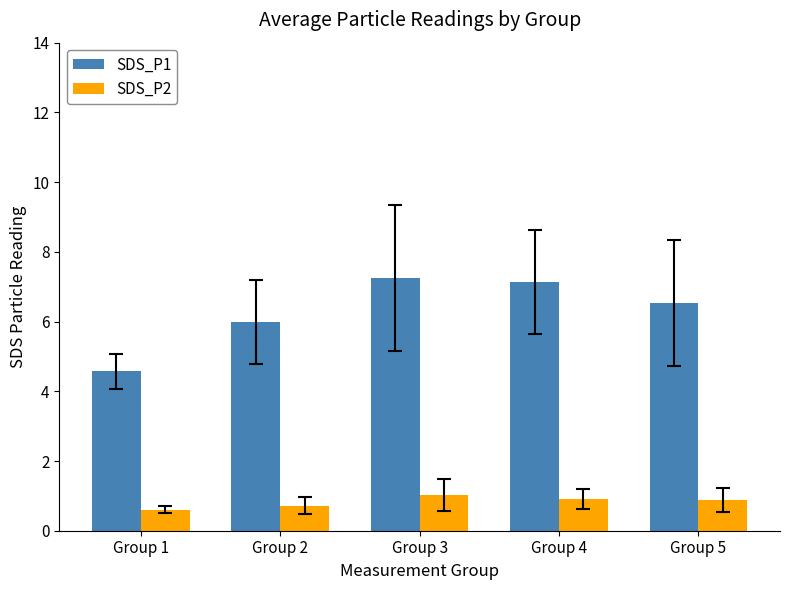

What is the value of the SDS_P2 bar at the 4th from the left?

0.9